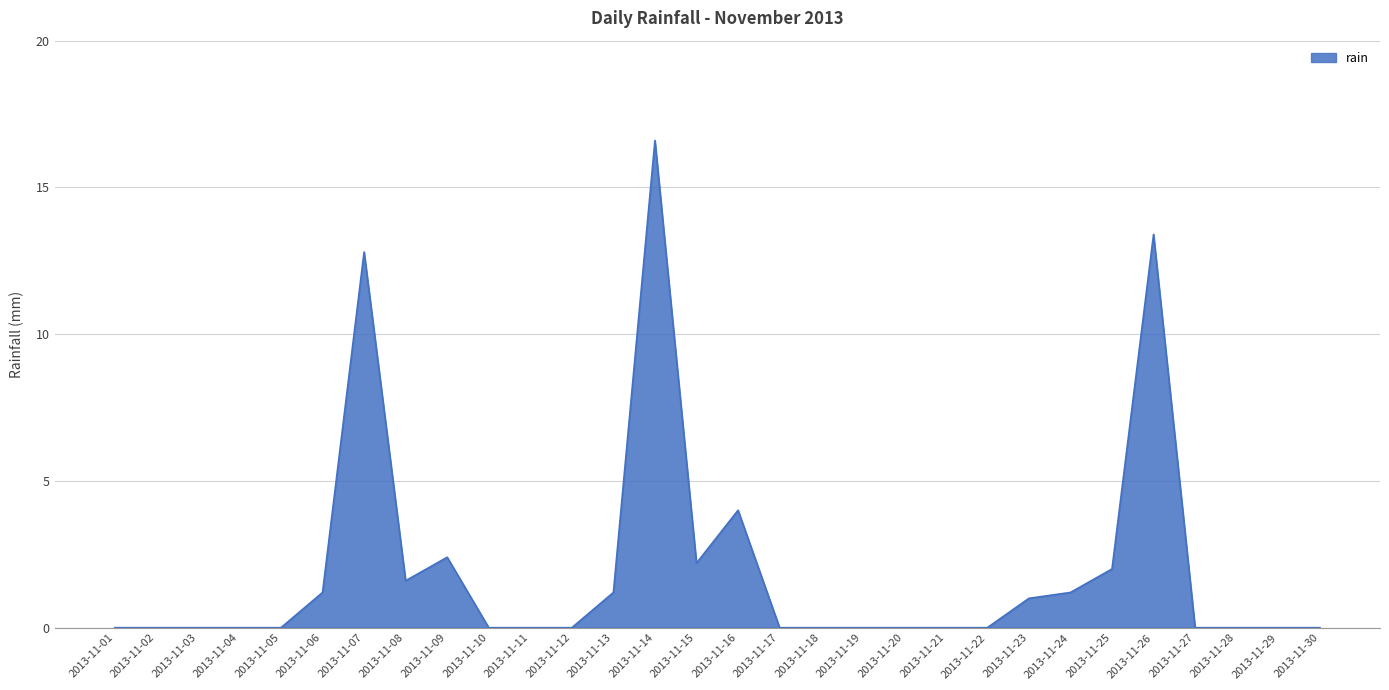

What is the difference between the maximum and minimum values?

16.6